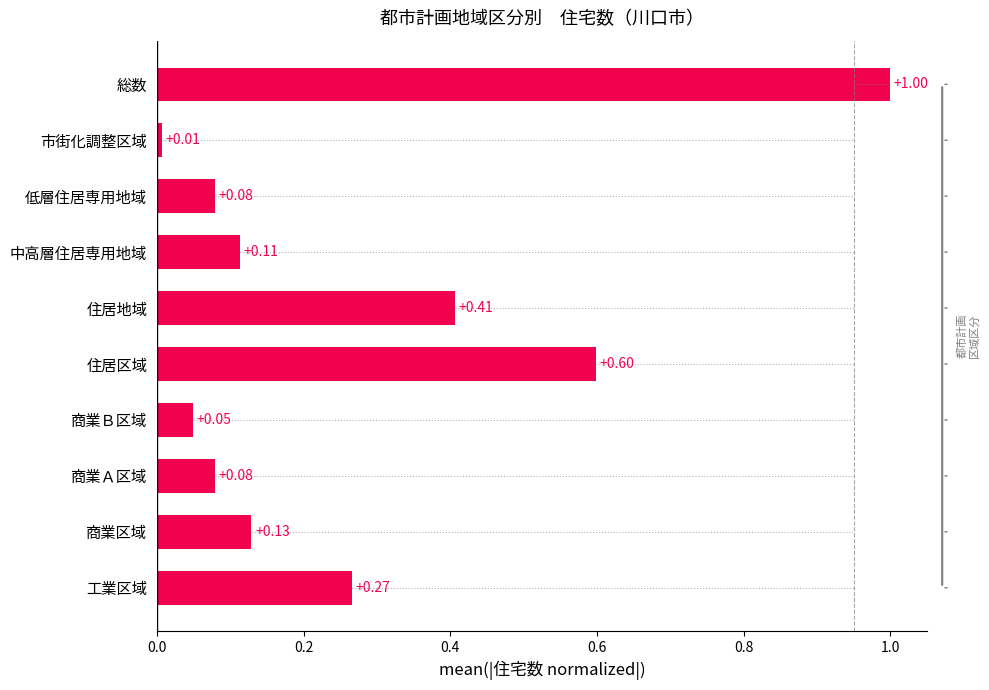

Which category has the lowest value across all series?

市街化調整区域